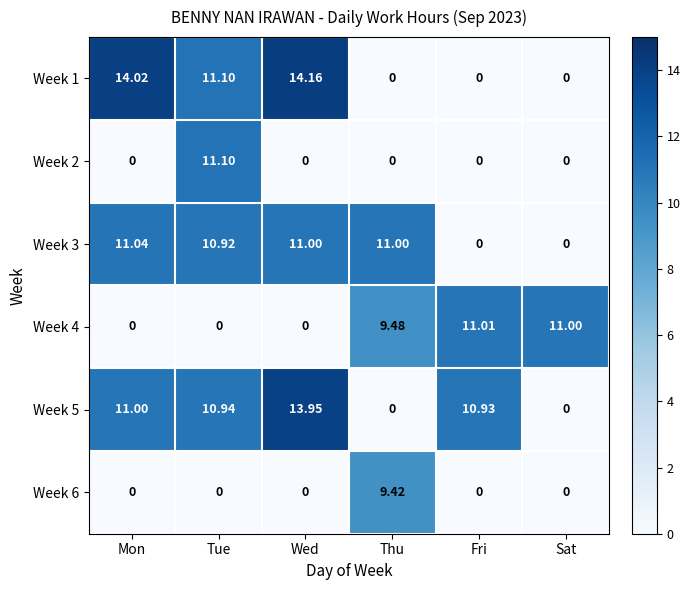

At which category is the sum across all series the highest?

Tue